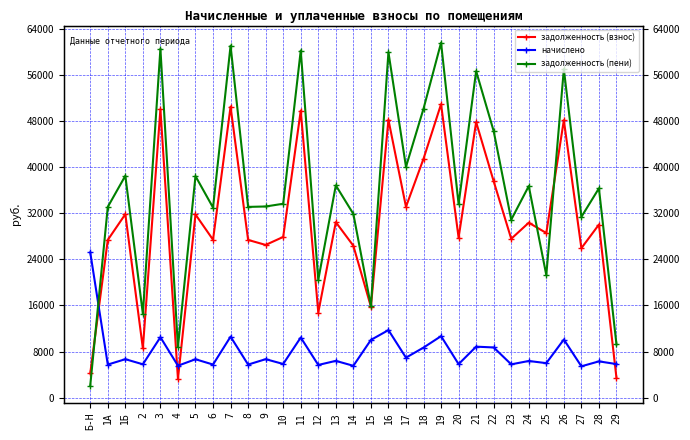

What is the label of the 29th point from the left?

27